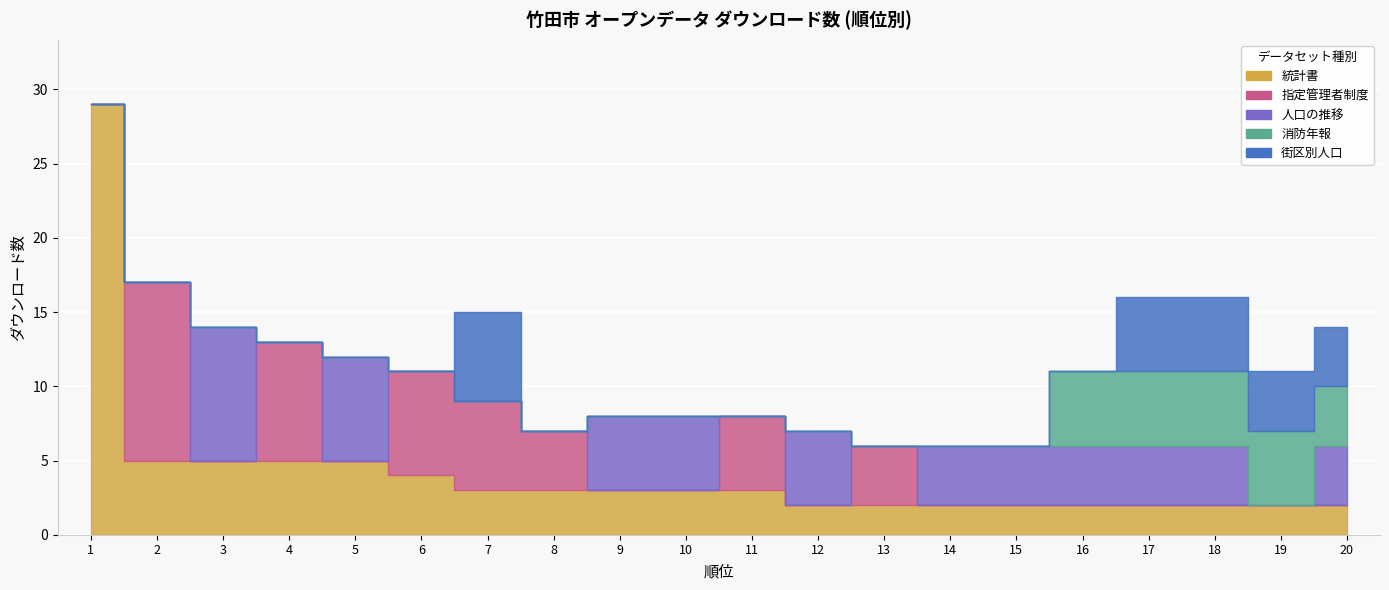

The value of 消防年報 at 7 is -3. True or false?

False